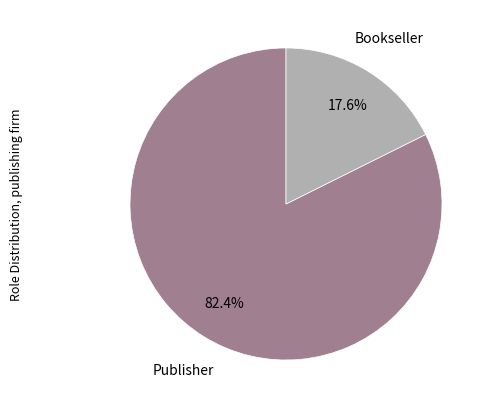

Does any single category account for the majority?

Yes